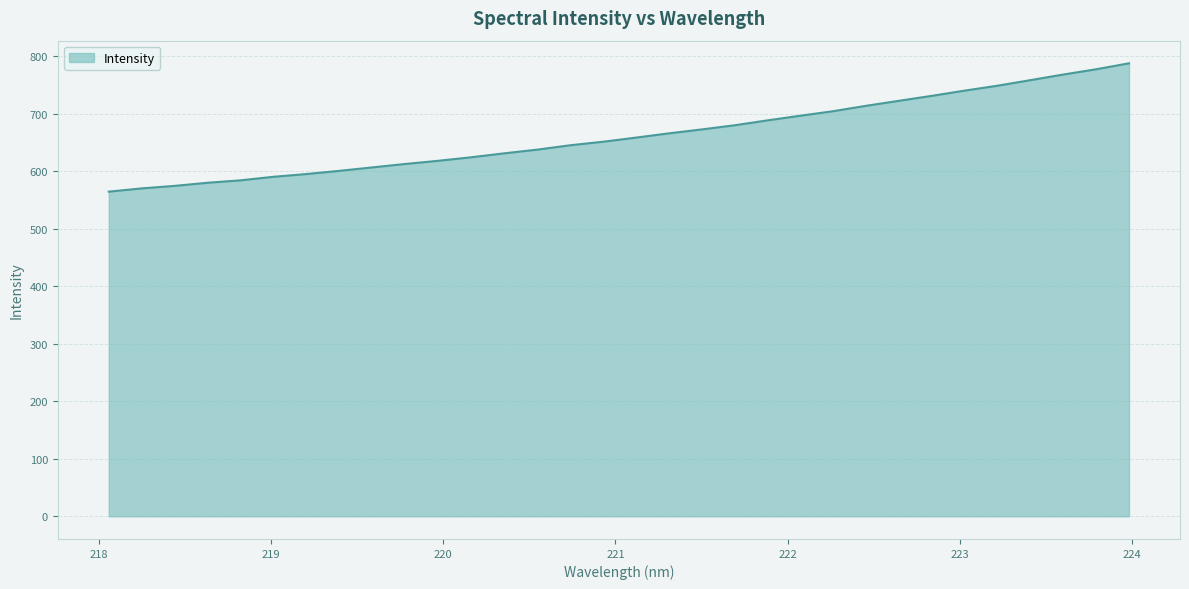

What is the difference between the maximum and minimum values?

223.0